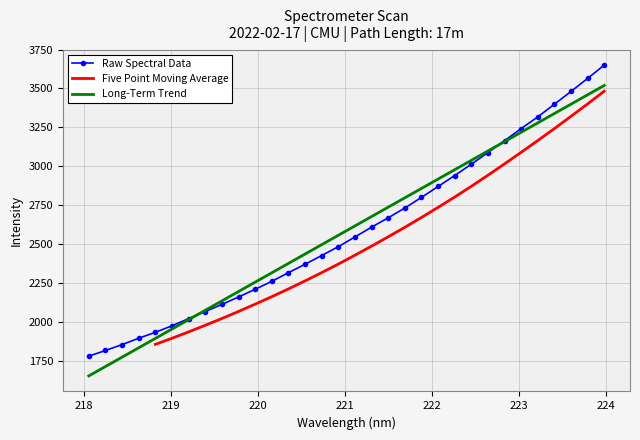

What is the highest value of the Raw Spectral Data series?

3650.5